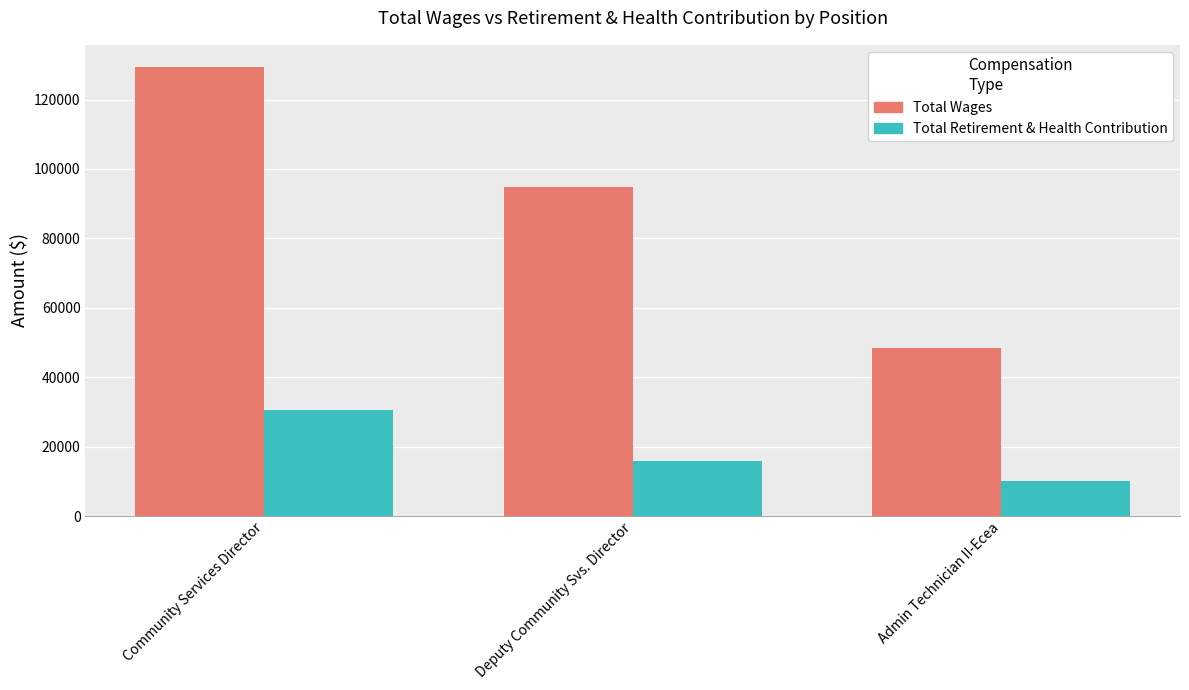

What is the label of the 2nd bar from the left?

Deputy Community Svs. Director